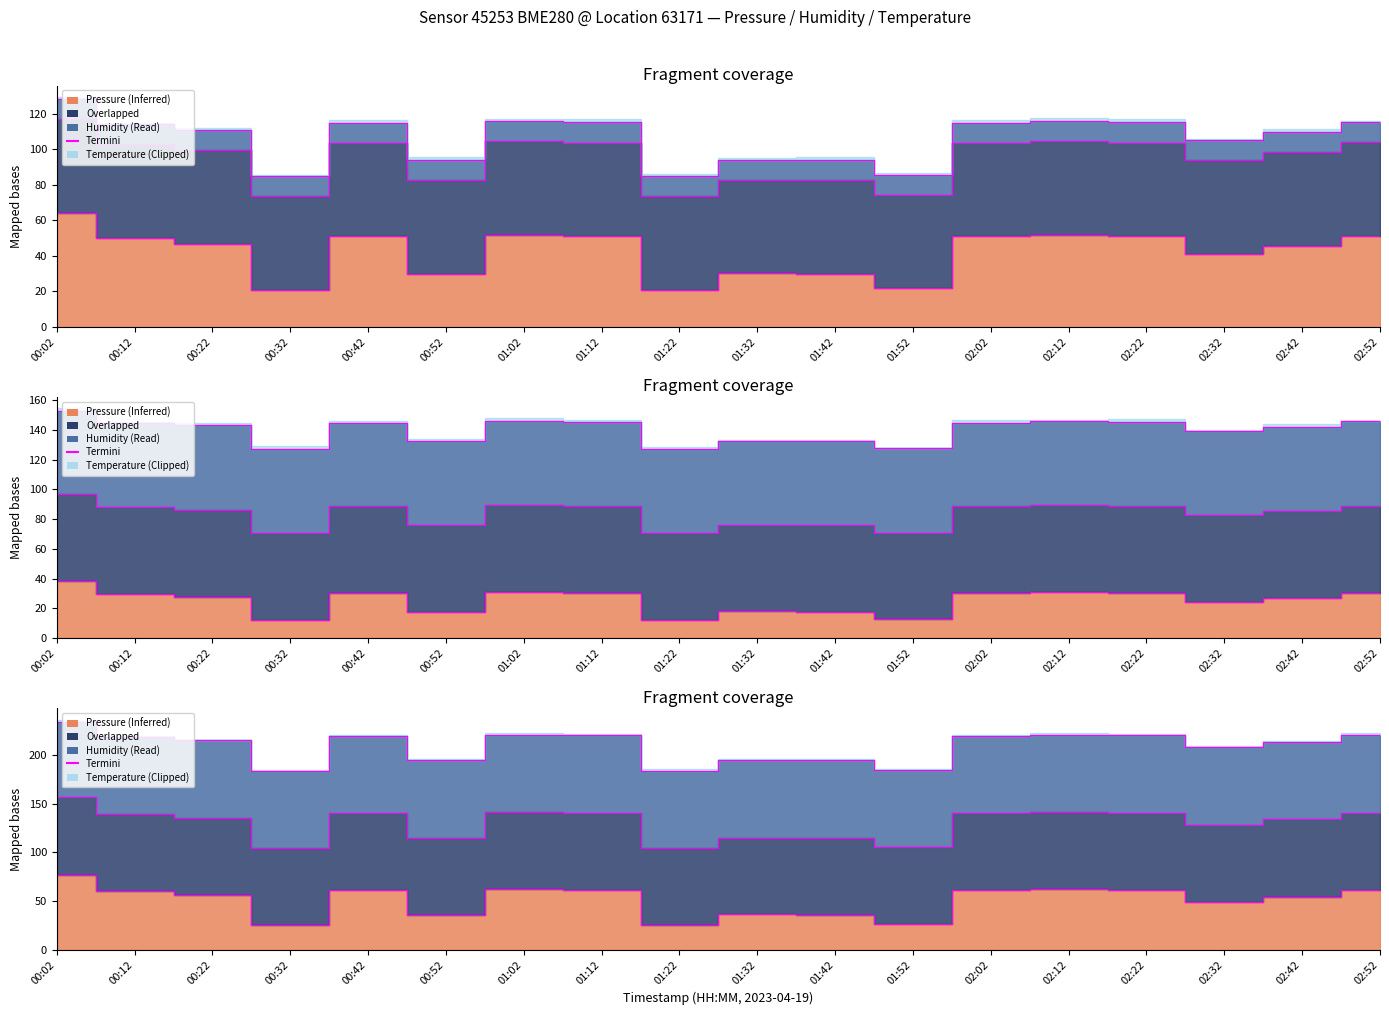

What is the ratio of the value at 00:32 to the value at 02:52?

0.4